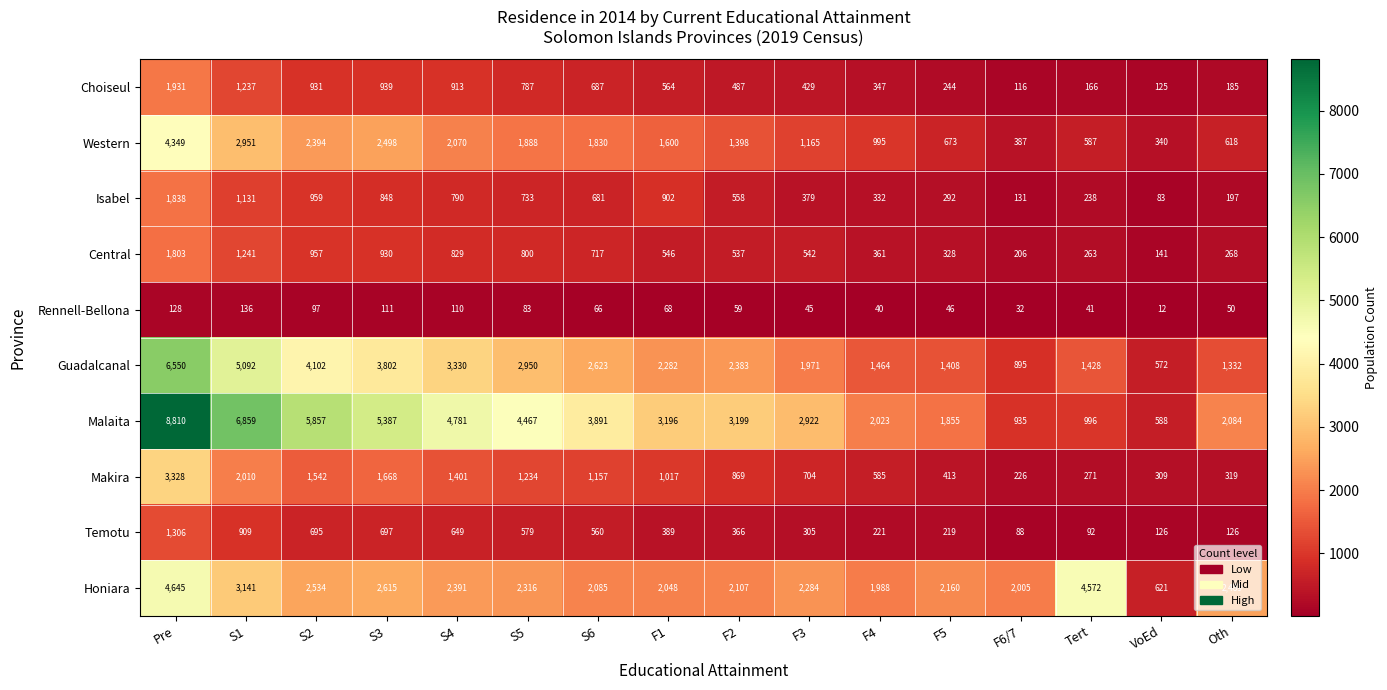

Which label corresponds to the largest value in the chart?

Pre